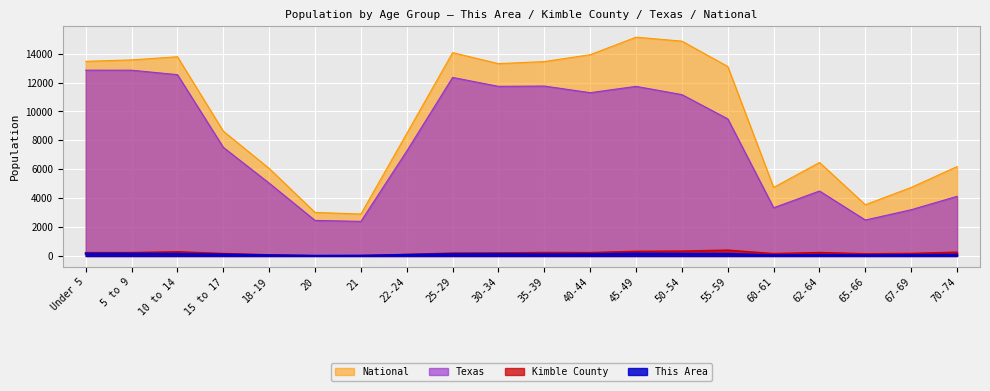

True or false: Texas and National cross at least once.

False